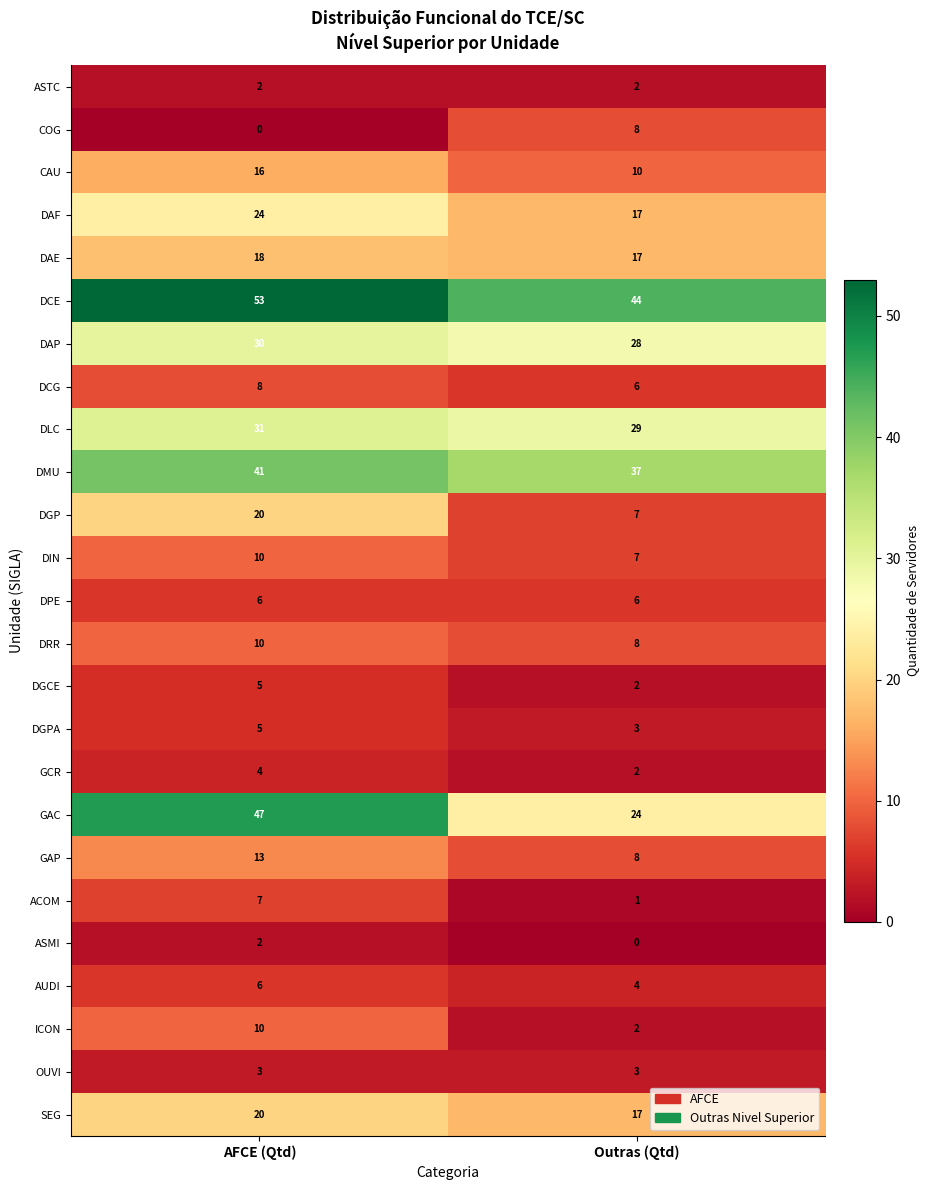

The value of ASTC at Outras (Qtd) is 1. True or false?

False